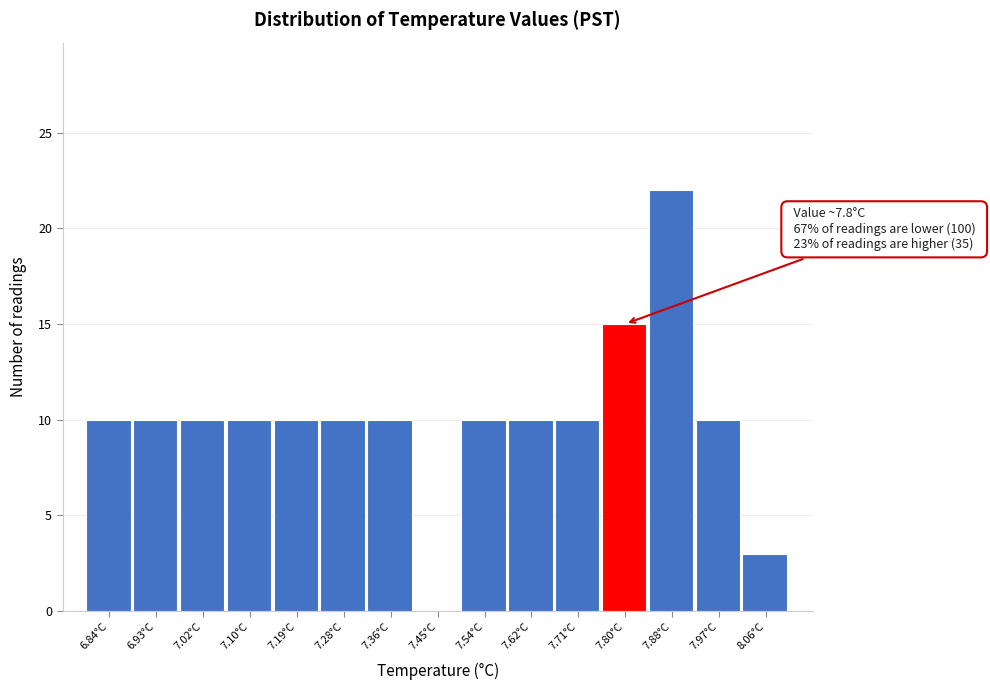

Over which range of the x-axis is the bar tallest?

7.84 to 7.93